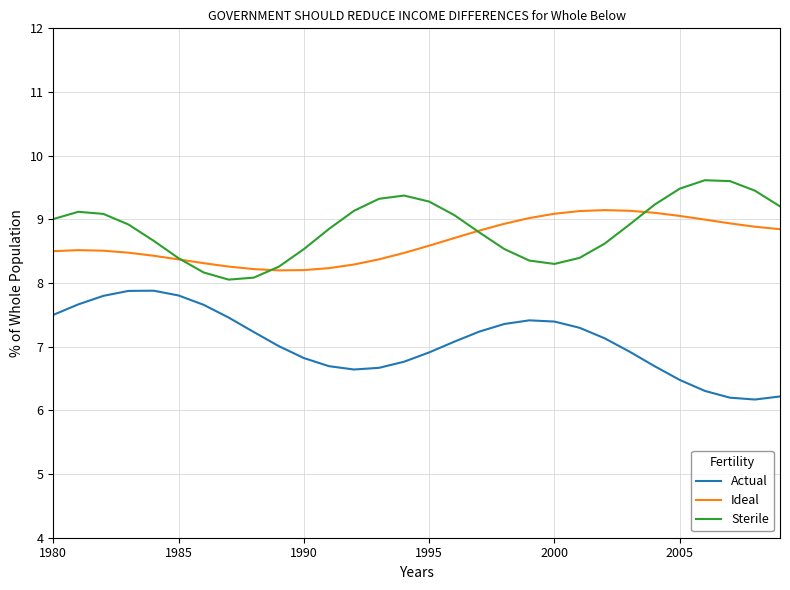

In Sterile, how many points are higher than both neighbors (excluding endpoints)?

3